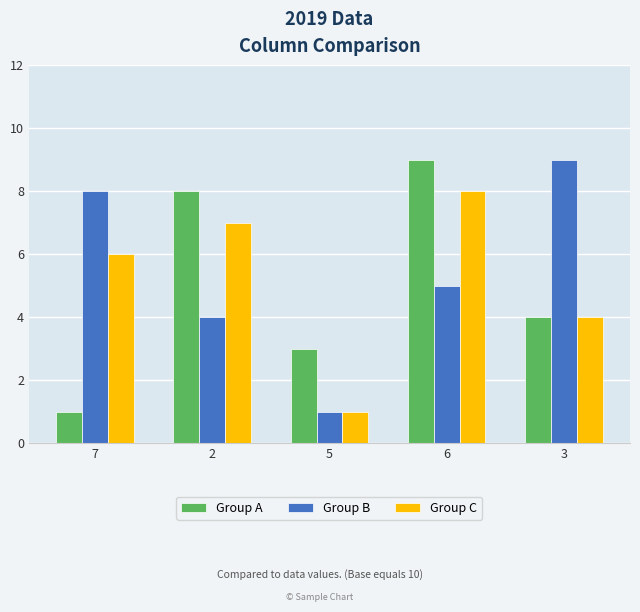

Are the bars grouped side by side (vs. stacked)?

Yes